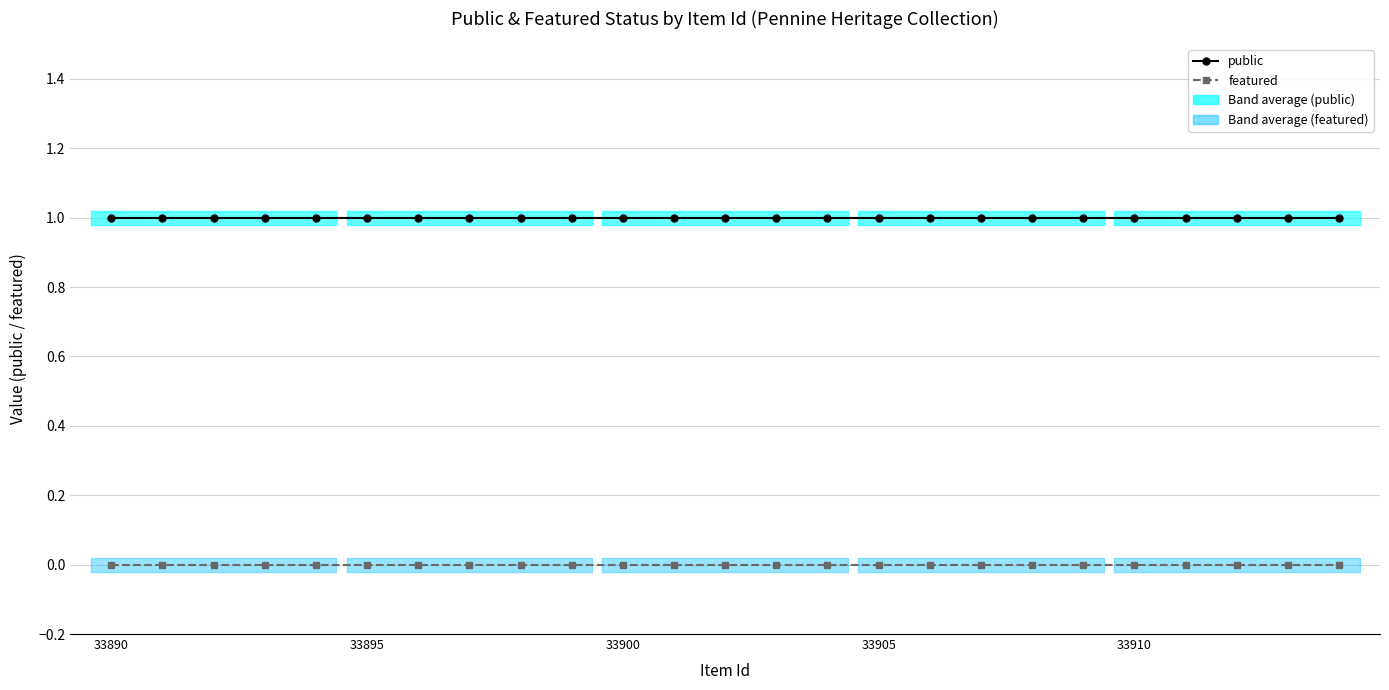

True or false: public has more than 0 points higher than both neighbors.

False